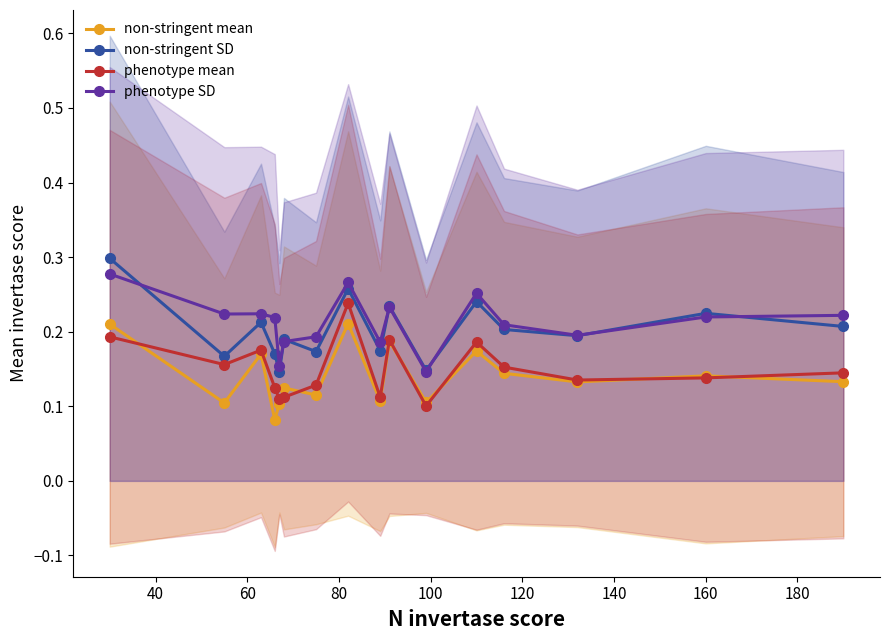

What is the value of the non-stringent mean point at the 15th from the left?

0.1